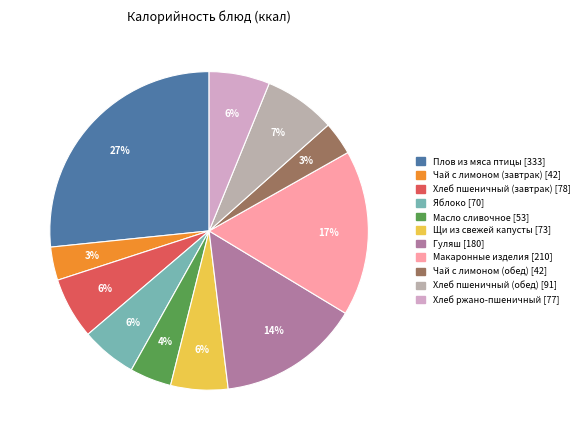

How many slices are in this pie chart?

11